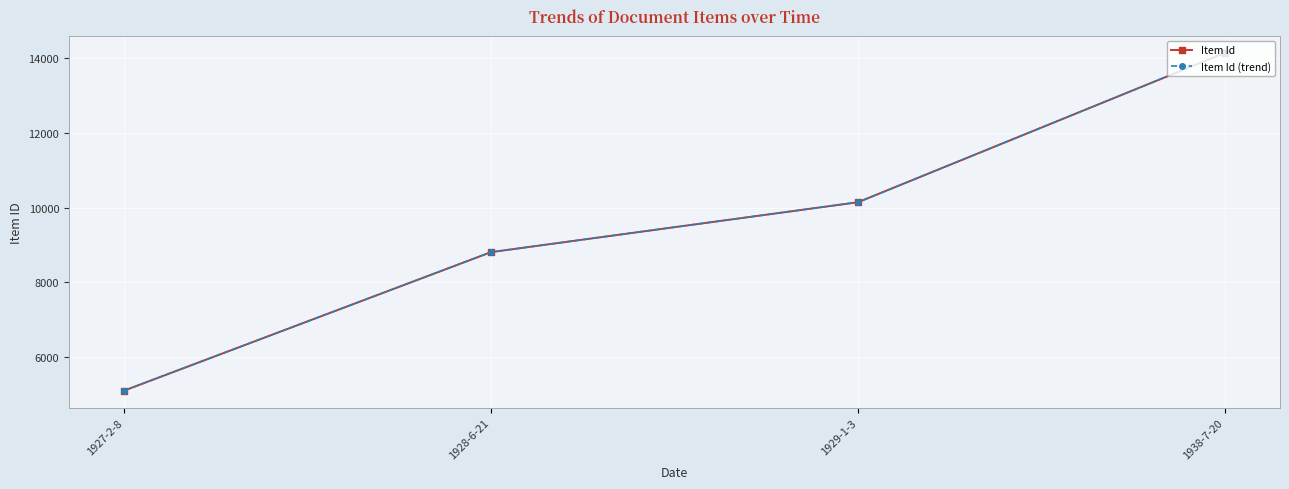

What is the total value across all series at 1928-6-21?

17620